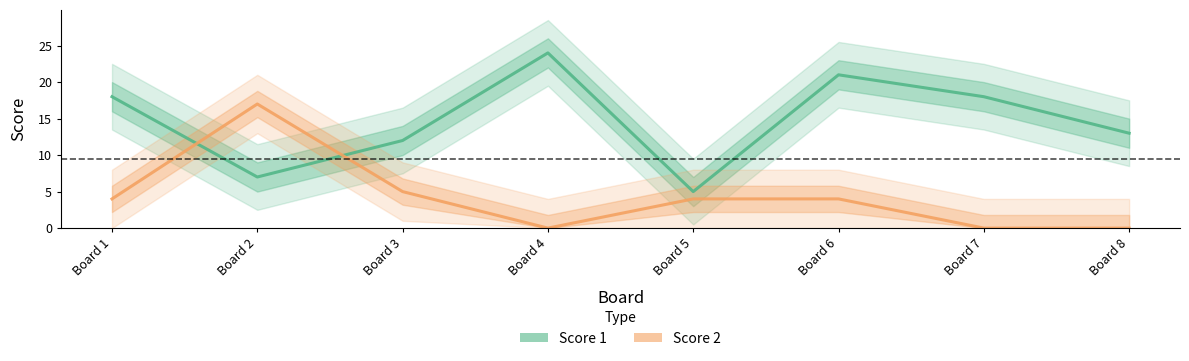

Where does the Score 1 series first go above 18?

Board 4